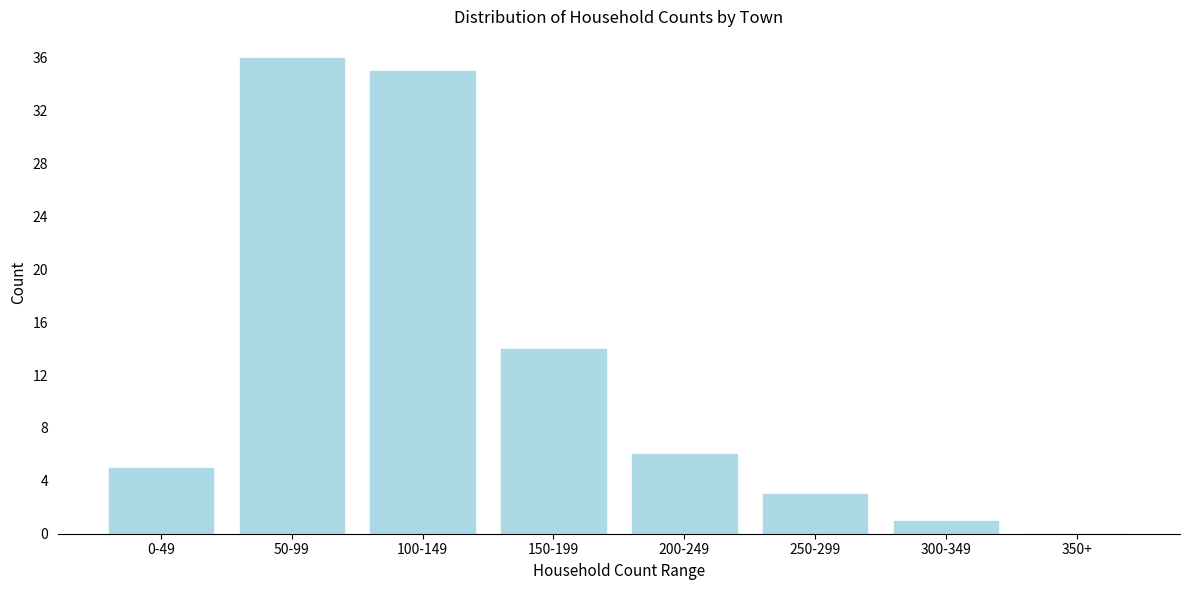

Reading left to right, what are all the values shown in this chart?

0-49=5	50-99=36	100-149=35	150-199=14	200-249=6	250-299=3	300-349=1	350+=0